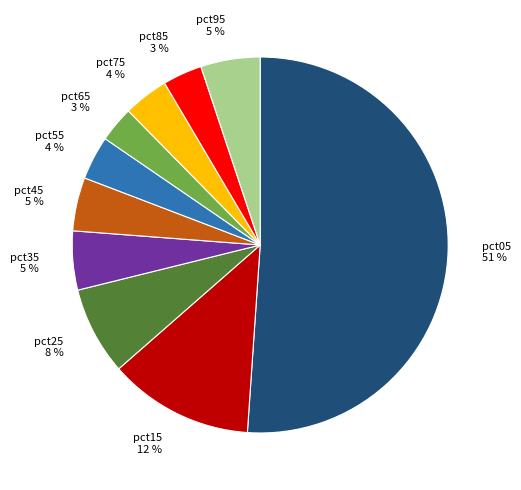

Is it true that pct15 12 % is 12% of the pie?

True